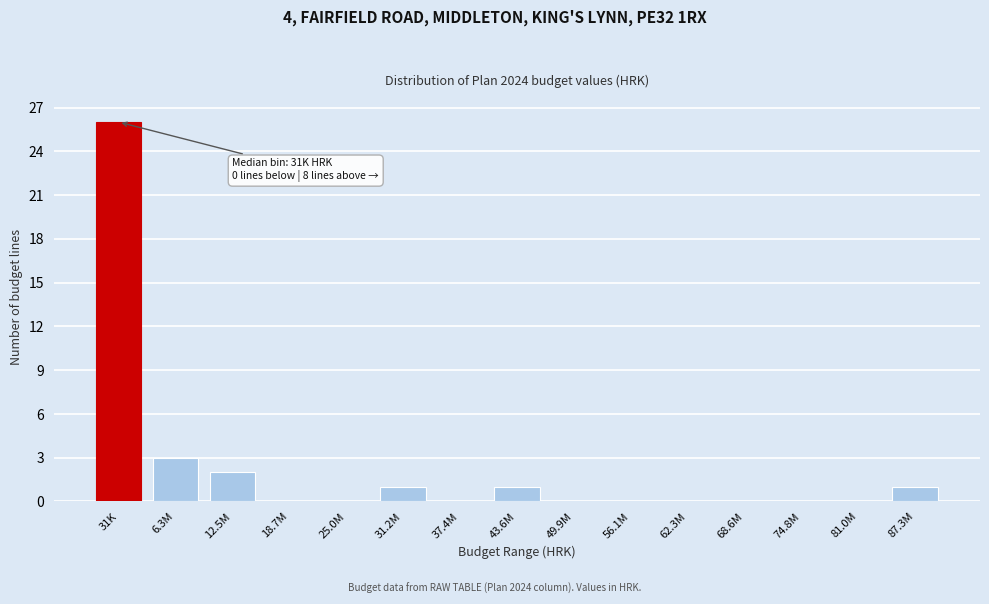

Reading left to right, list all the values displayed in this chart.

31K=26	6.3M=3	12.5M=2	18.7M=0	25.0M=0	31.2M=1	37.4M=0	43.6M=1	49.9M=0	56.1M=0	62.3M=0	68.6M=0	74.8M=0	81.0M=0	87.3M=1